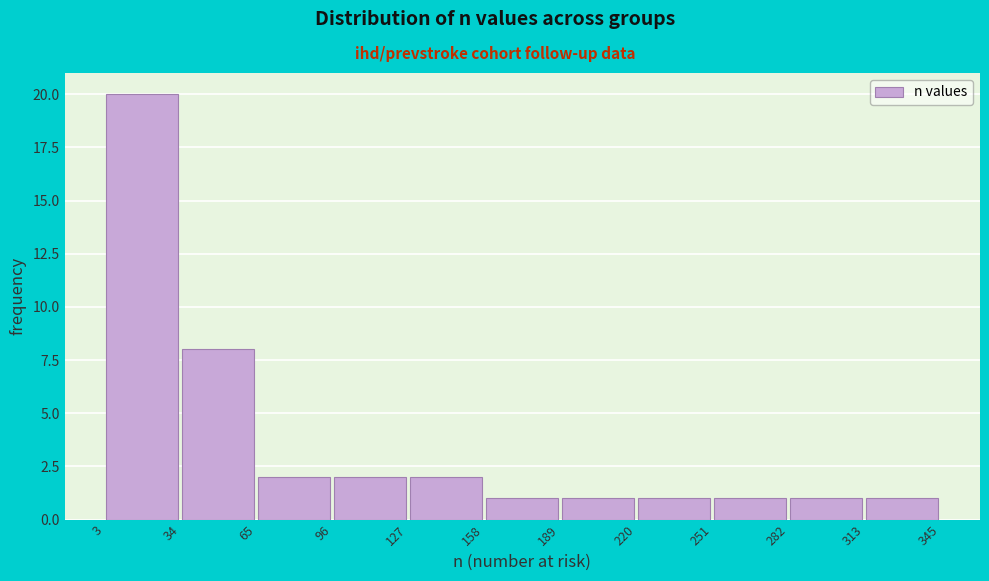

Which range on the x-axis has the tallest bar?

3 to 34